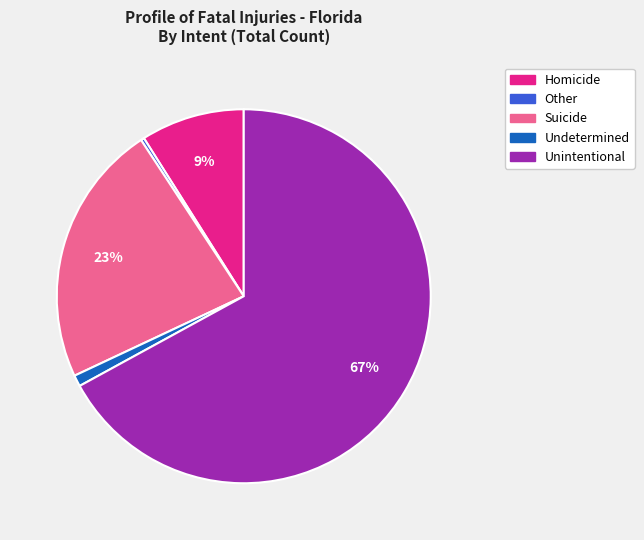

Is it true that Homicide is 1% of the pie?

False